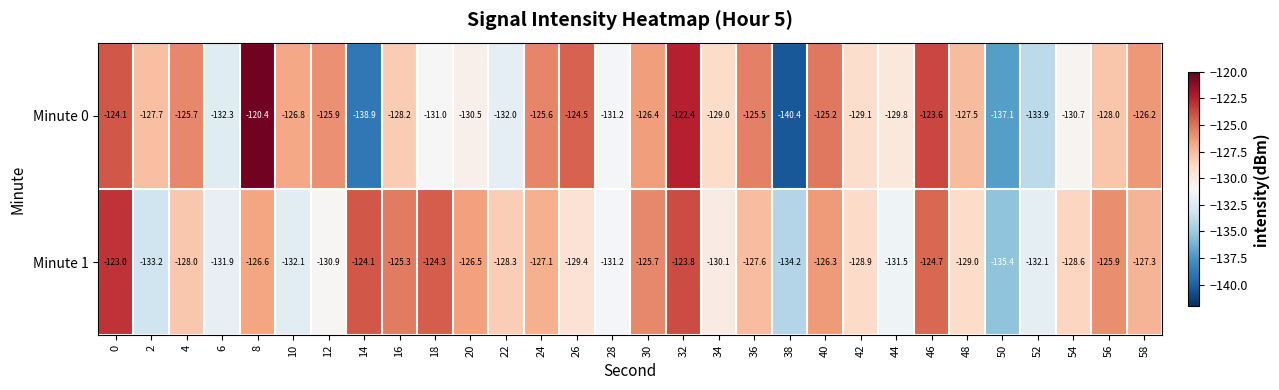

At which label is Minute 0 closest to -130?

44